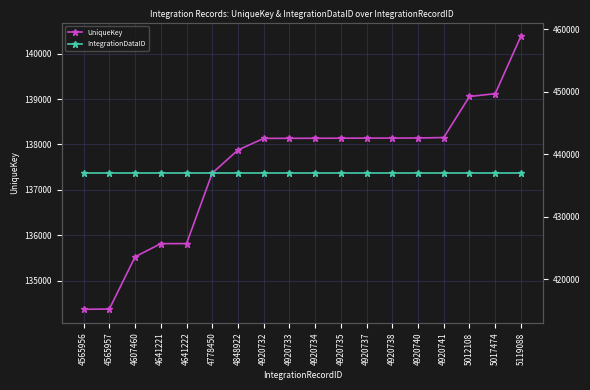

At 4920733, list the series in order from smallest to largest.

UniqueKey, IntegrationDataID